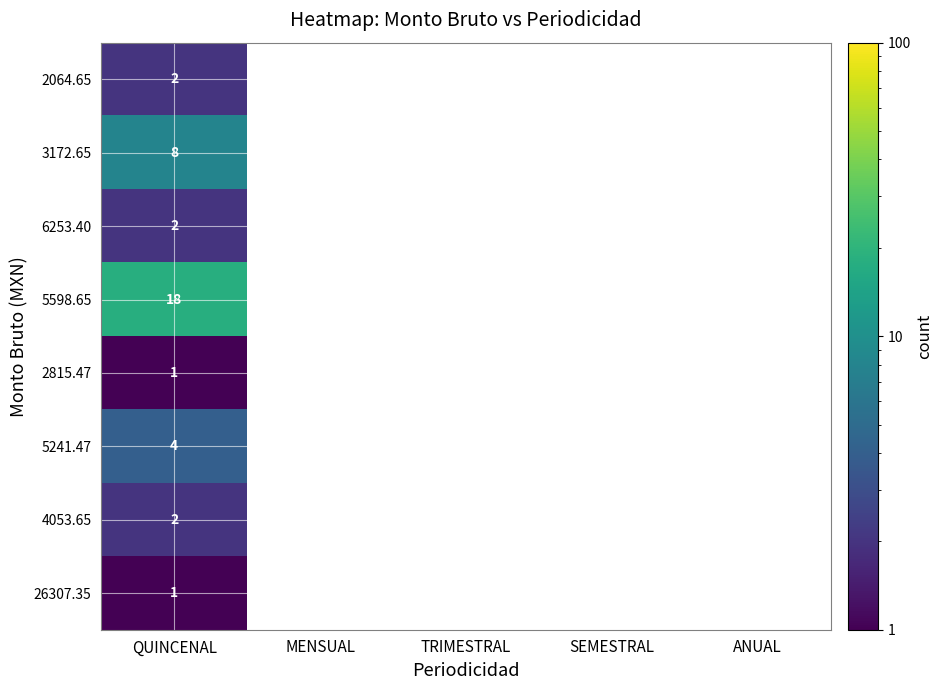

True or false: 3172.65 has a value of 3 at QUINCENAL.

False